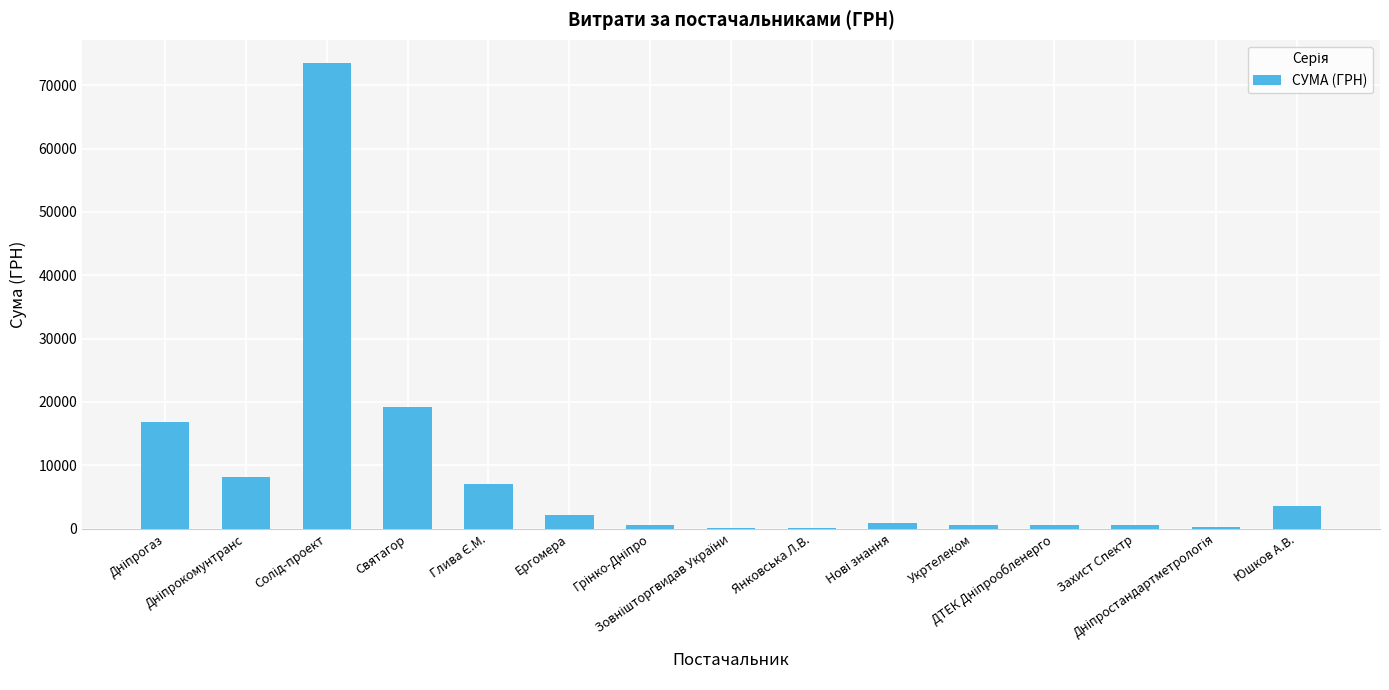

What is the greatest value displayed?

73490.0